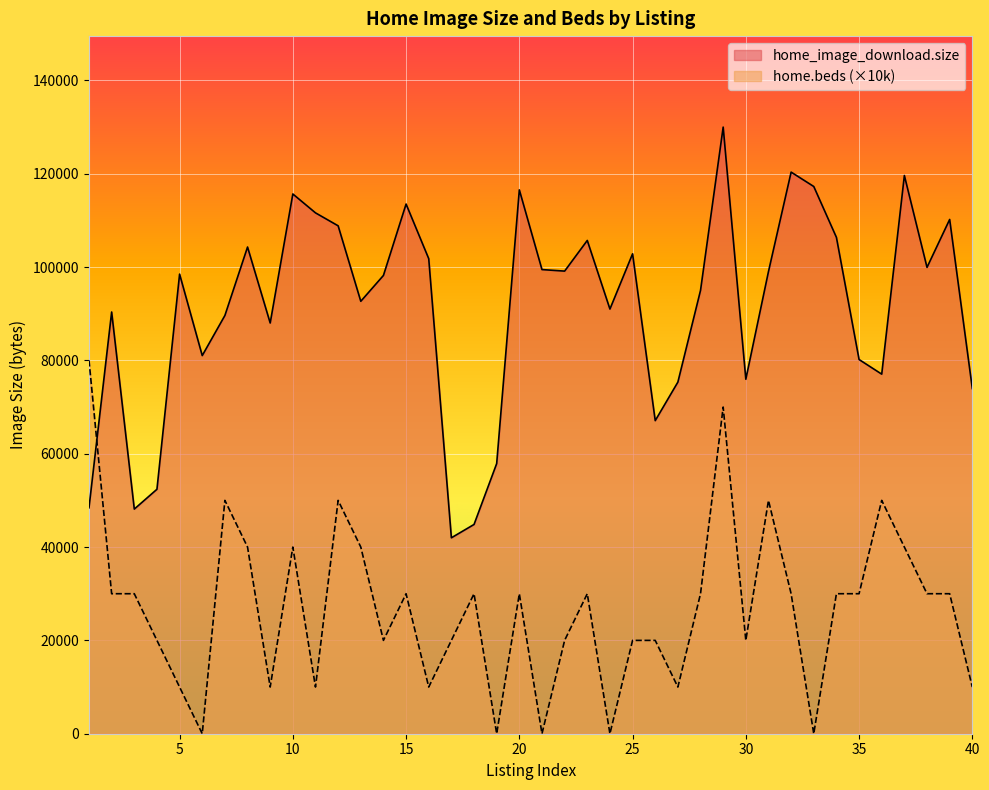

At which category is the sum across all series the highest?

29